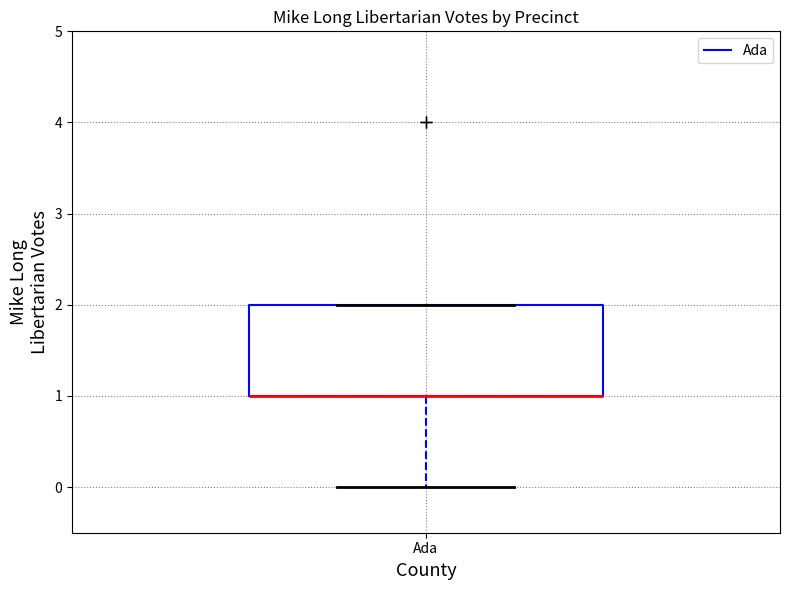

Transcribe this box plot: give where the median line is, the range the box spans, and where the two whiskers end, as read against the y-axis. The values are not printed on the chart, so give them approximately, as read against the axis.

median 1 (drawn on the box's lower edge), box 1 to 2, whiskers 0 to 2